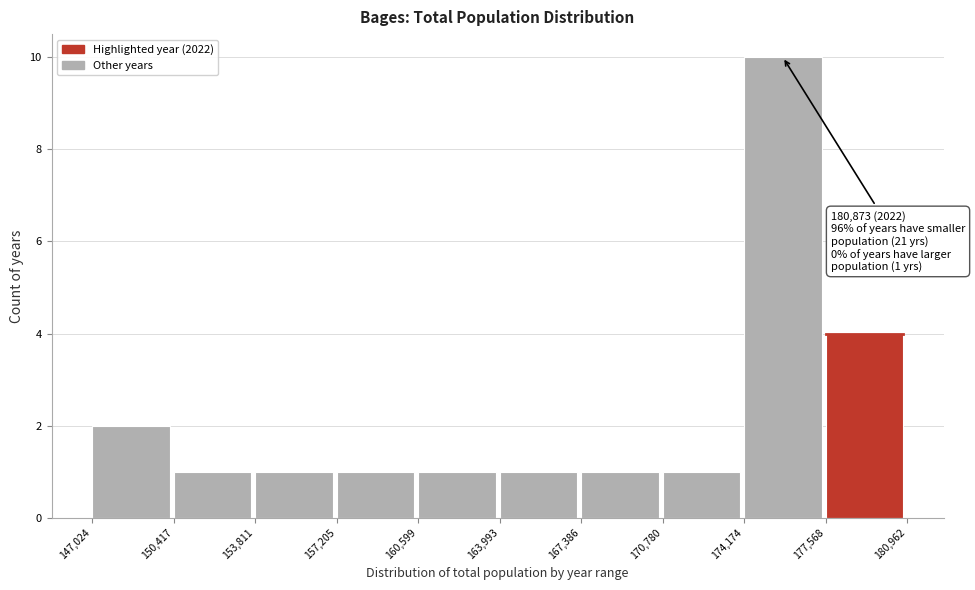

Which range on the x-axis has the tallest bar?

174,174 to 177,568